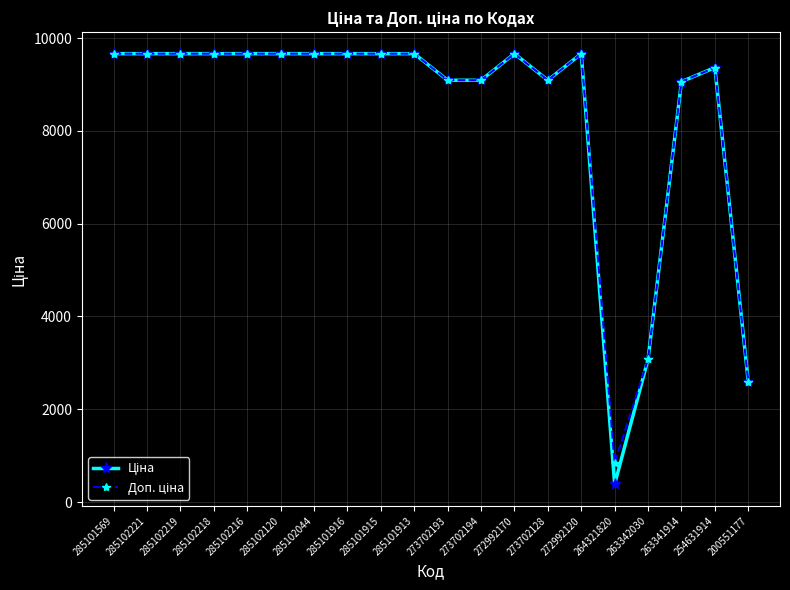

What is the total value across all series at 285102221?

19329.3